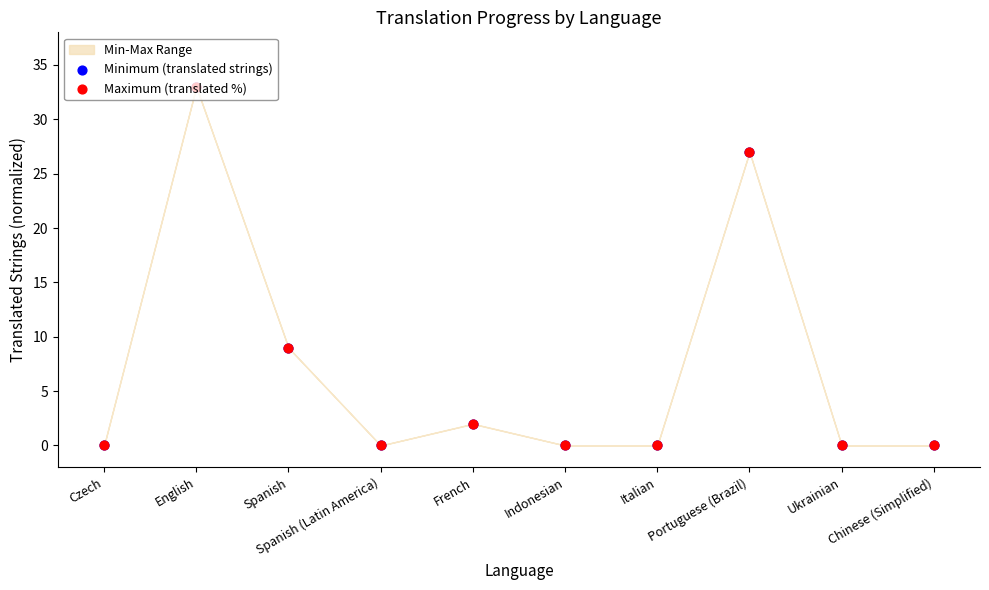

Is the value of Minimum (translated strings) at Ukrainian greater than the value of Maximum (translated %) at Spanish (Latin America)?

No